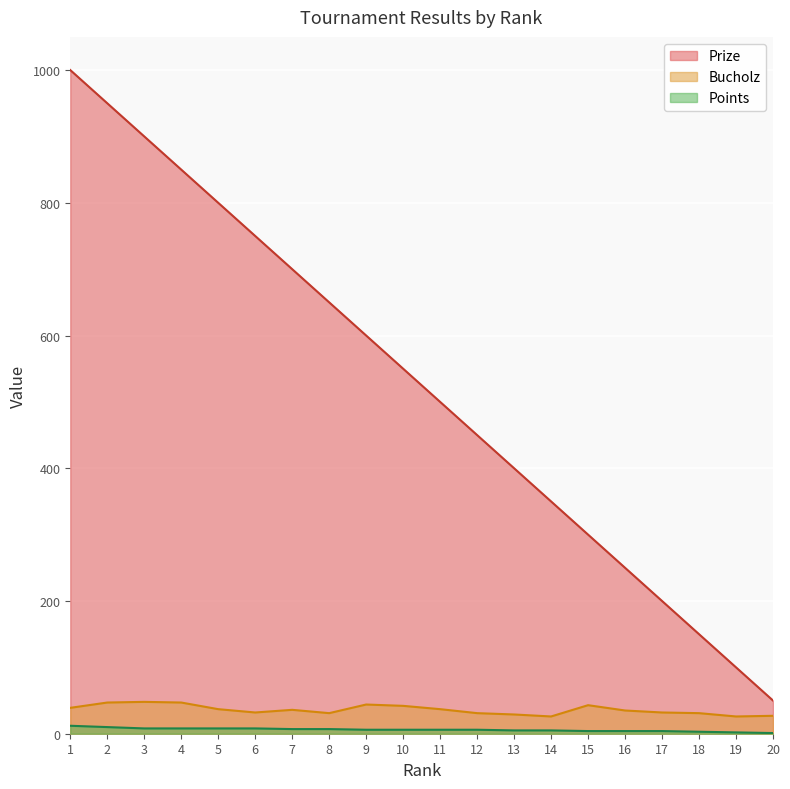

Does the chart display data point markers on the line(s)?

No